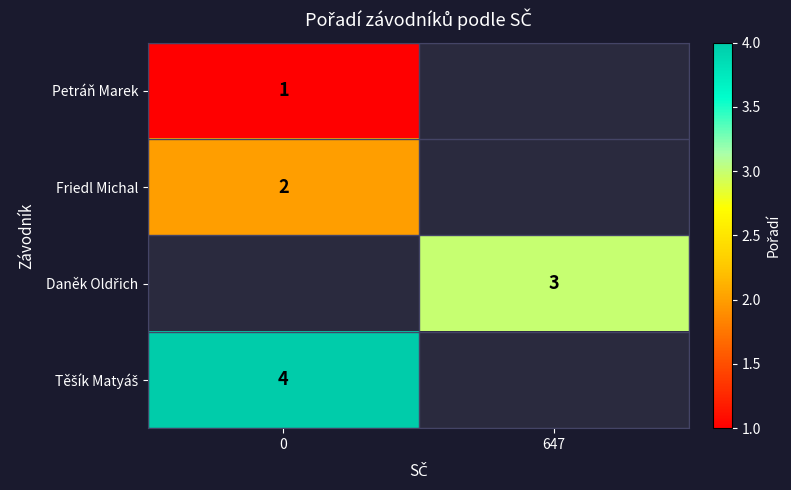

Is the value of Petráň Marek at 0 greater than the value of Friedl Michal at 0?

No